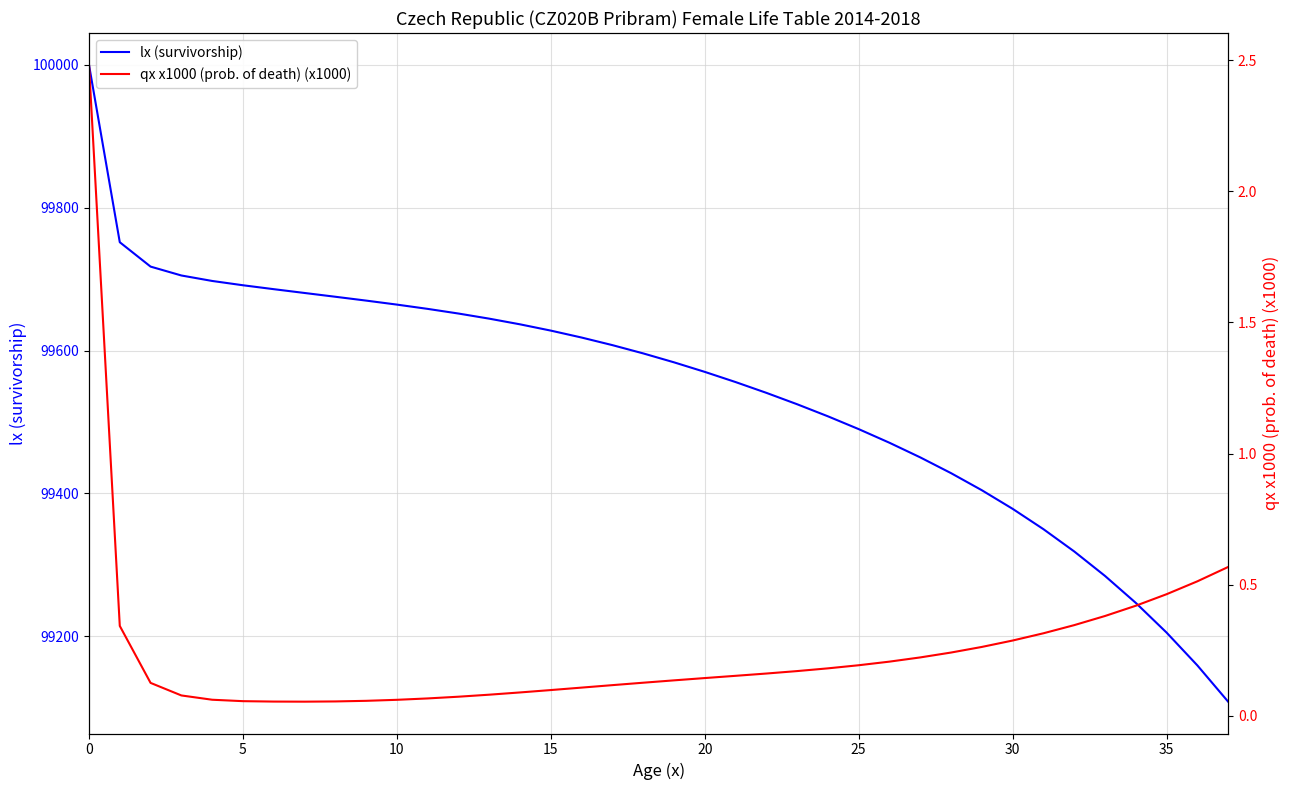

True or false: qx x1000 (prob. of death) (x1000) and lx (survivorship) intersect in this chart.

False